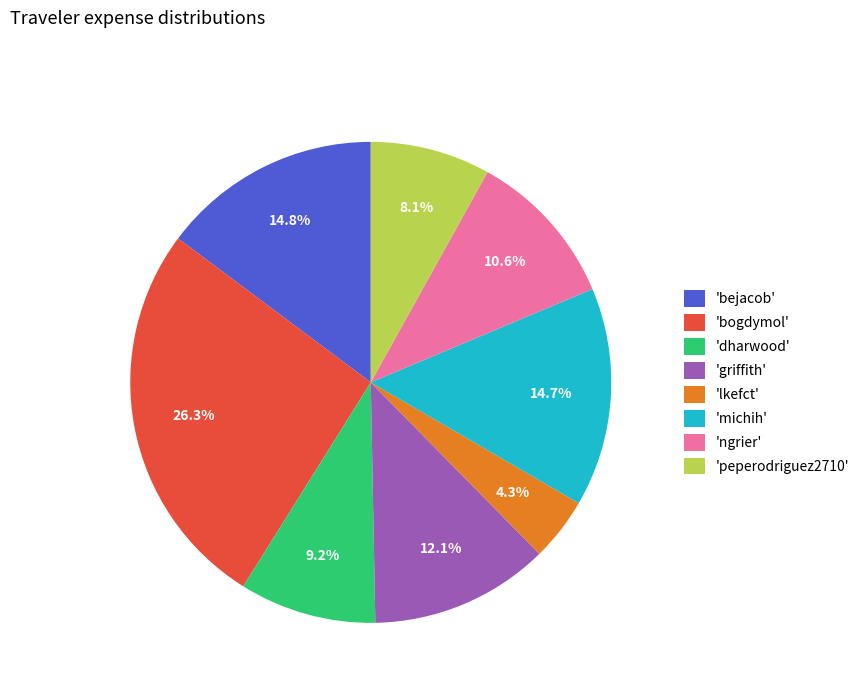

Between 'peperodriguez2710' and 'dharwood', which is larger?

'dharwood'